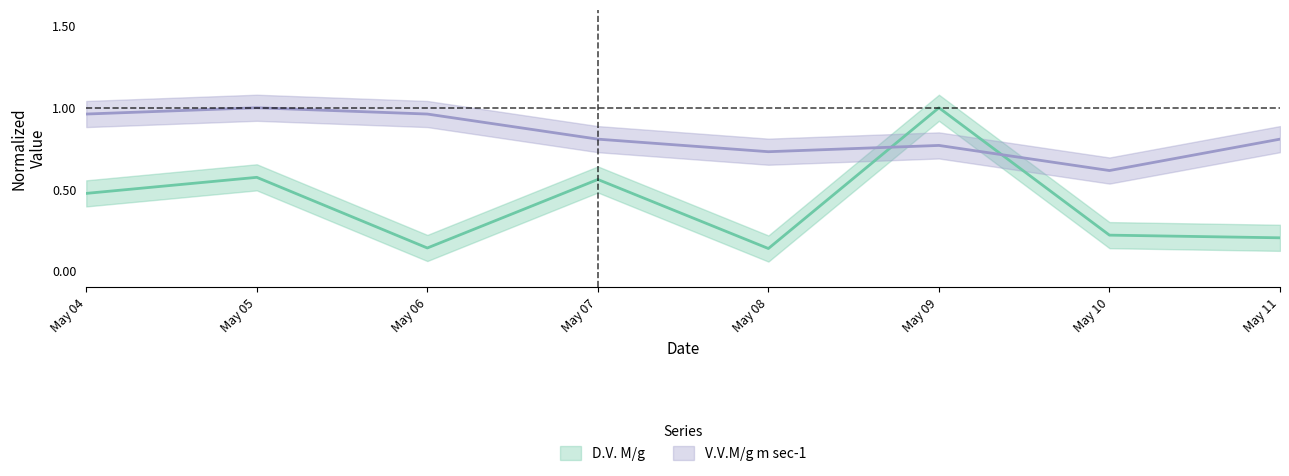

How many V.V.M/g m sec-1 values are between 0 and 1?

8